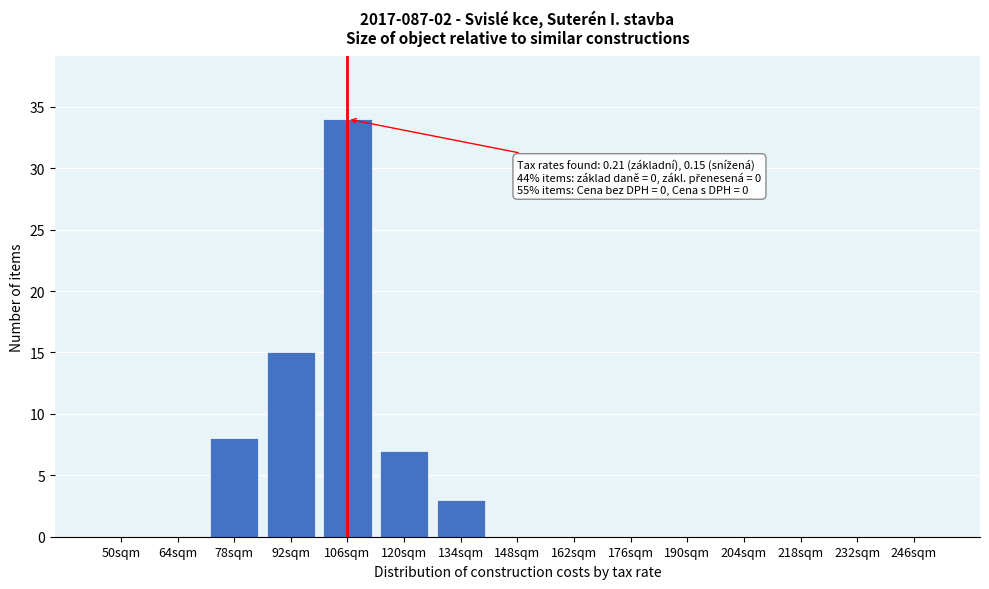

Reading left to right, what are all the values shown in this chart?

50sqm=0	64sqm=0	78sqm=8	92sqm=15	106sqm=34	120sqm=7	134sqm=3	148sqm=0	162sqm=0	176sqm=0	190sqm=0	204sqm=0	218sqm=0	232sqm=0	246sqm=0